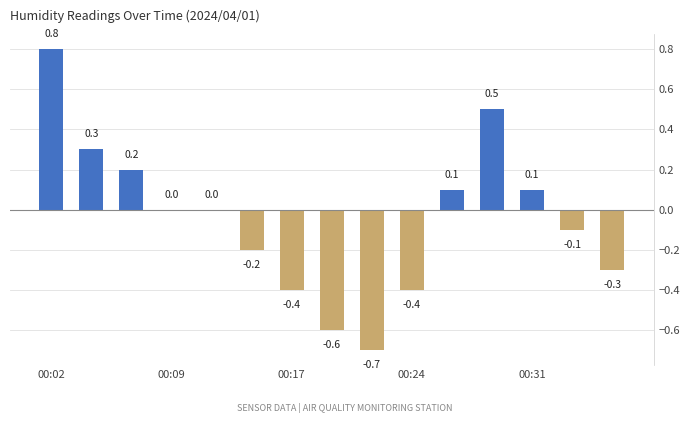

Reading left to right, list all the values displayed in this chart.

0.8	0.3	0.2	0.0	0.0	-0.2	-0.4	-0.6	-0.7	-0.4	0.1	0.5	0.1	-0.1	-0.3